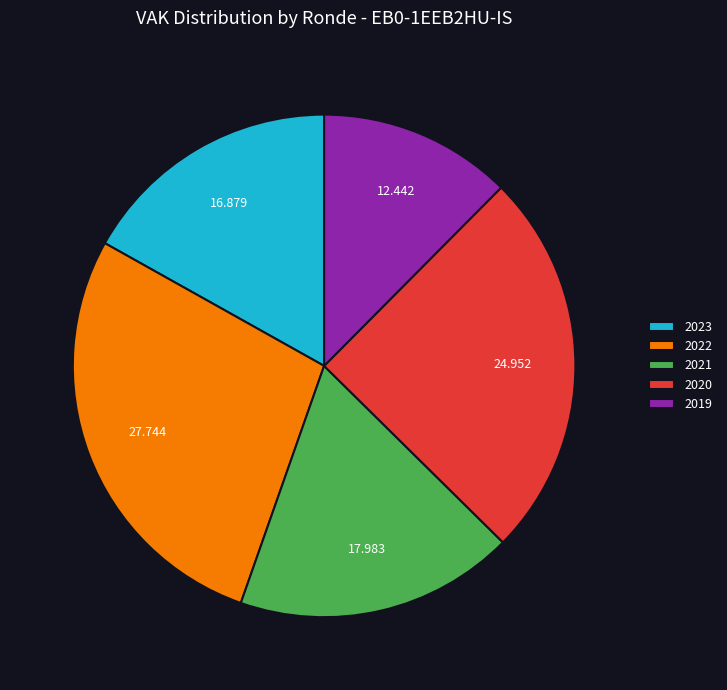

Is the sum of 2022 and 2021 greater than half?

No